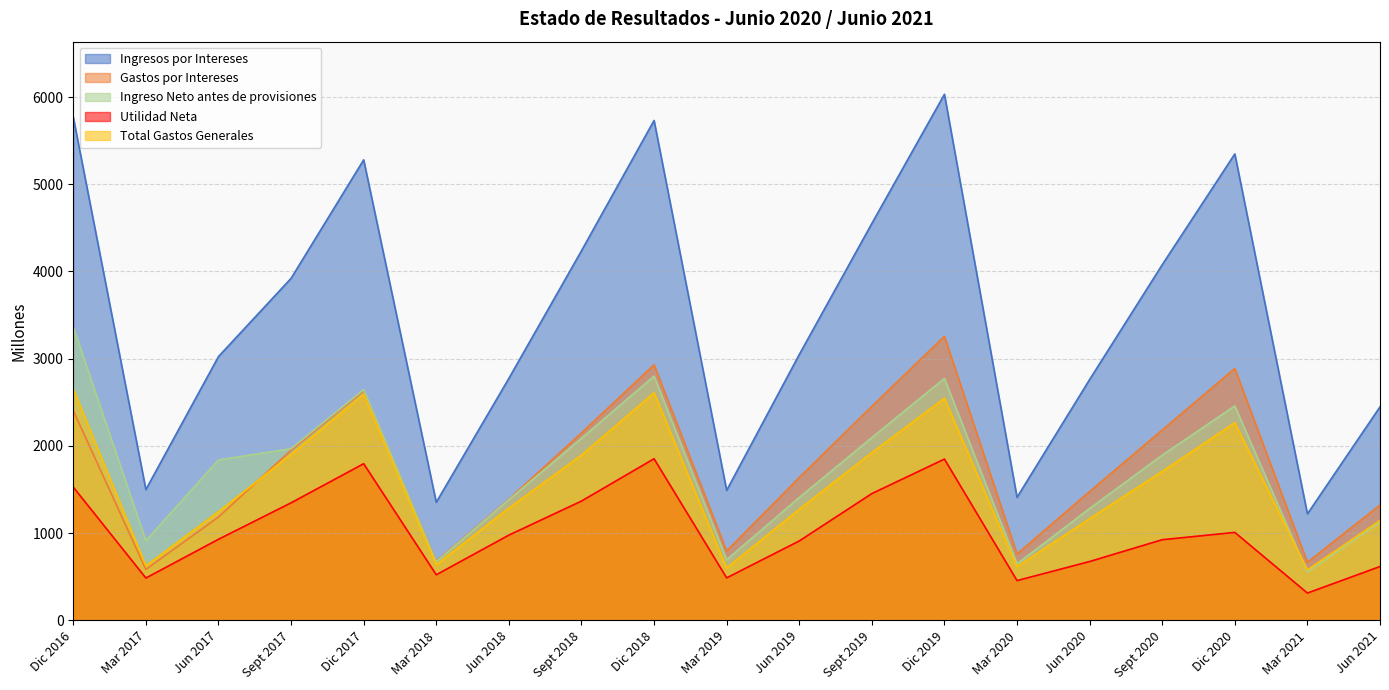

True or false: Utilidad Neta has more than 2 points higher than both neighbors.

True